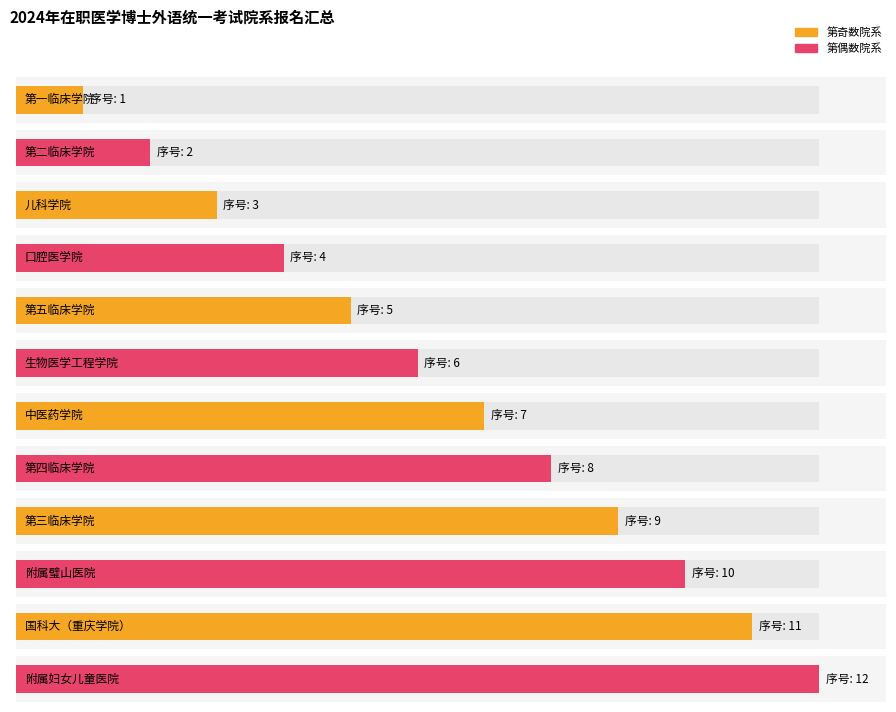

Rank the categories by value from highest to lowest.

附属妇女儿童医院, 国科大（重庆学院）, 附属璧山医院, 第三临床学院, 第四临床学院, 中医药学院, 生物医学工程学院, 第五临床学院, 口腔医学院, 儿科学院, 第二临床学院, 第一临床学院